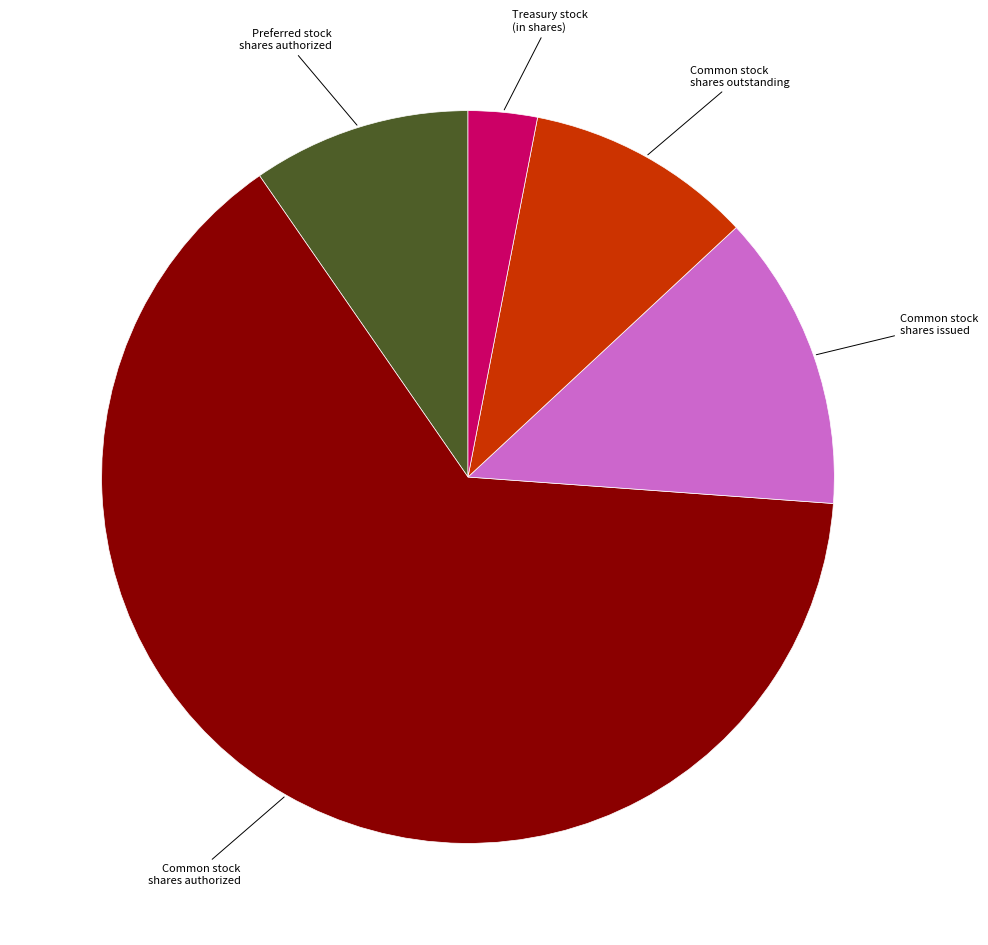

Is there any slice that represents more than half of the pie?

Yes